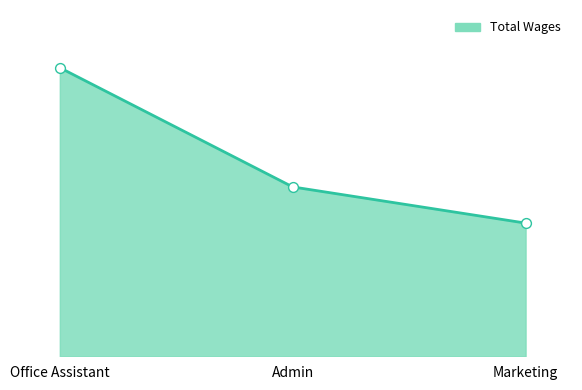

Approximately how many times larger is the value at Admin compared to Office Assistant?

0.6